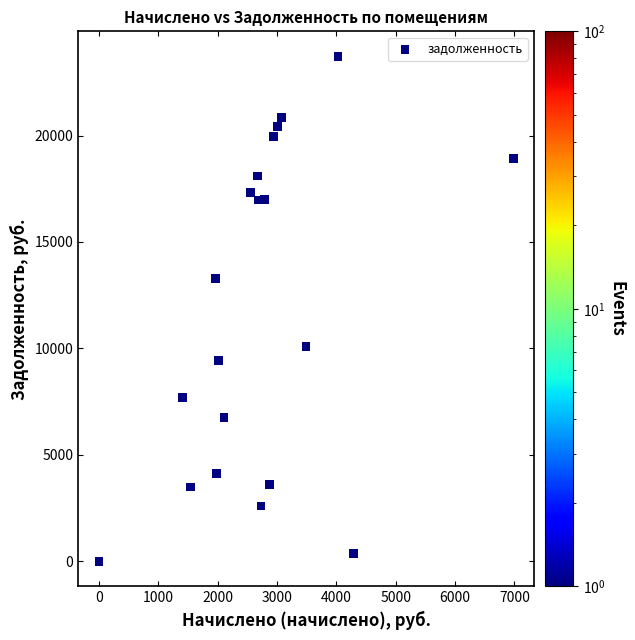

What Y value in the scatter plot is closest to 11856?

13287.5